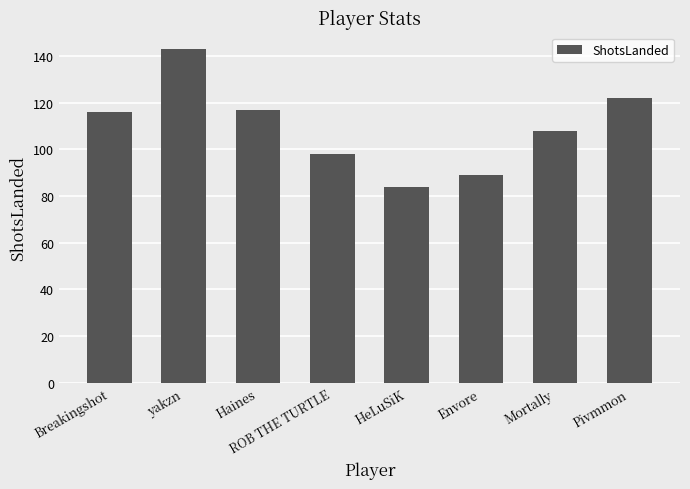

How many bars are there in total?

8